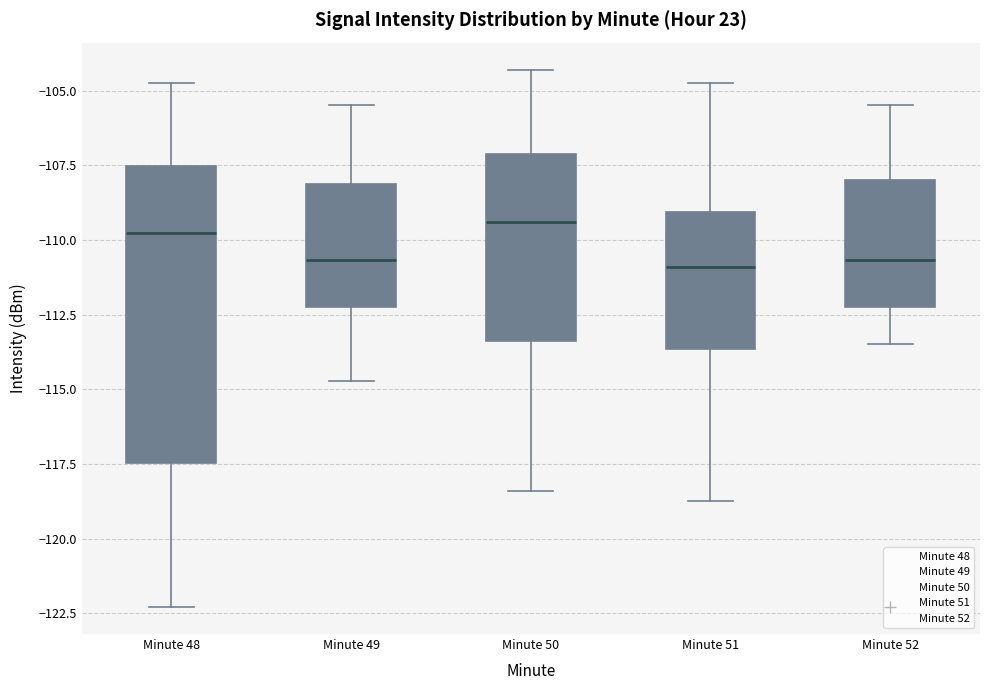

Comparing the boxes themselves (not the whiskers), which one is the tallest?

Minute 48